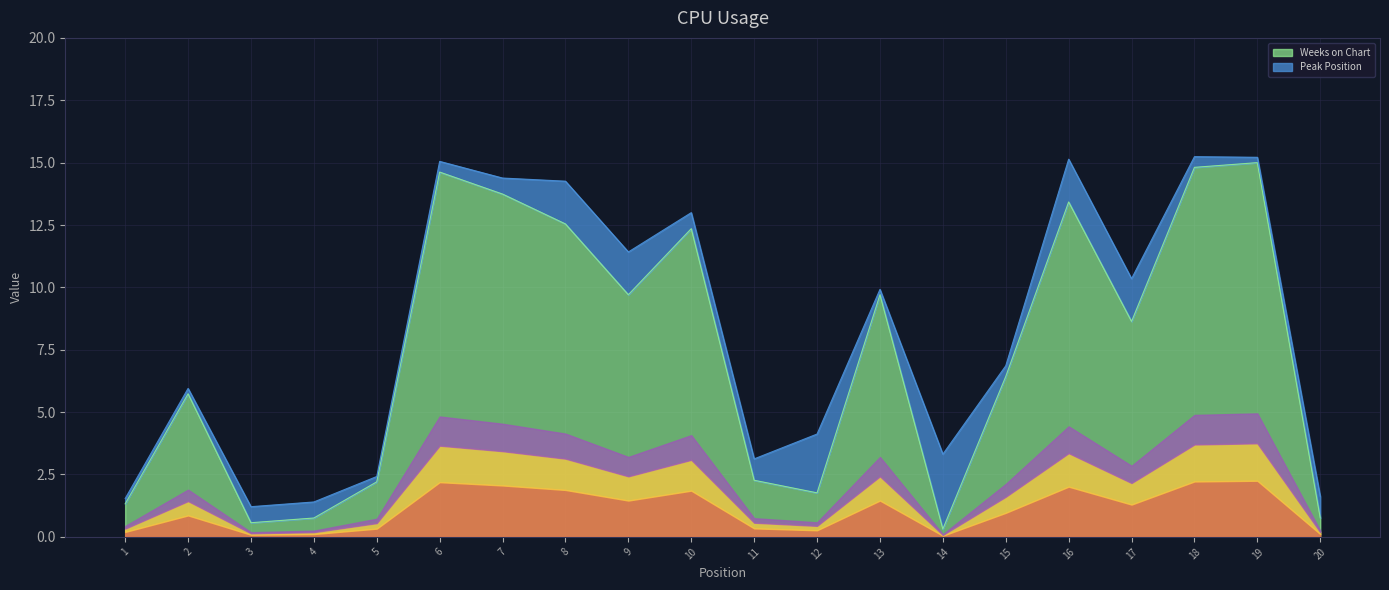

What is the minimum value shown in the chart?

0.3